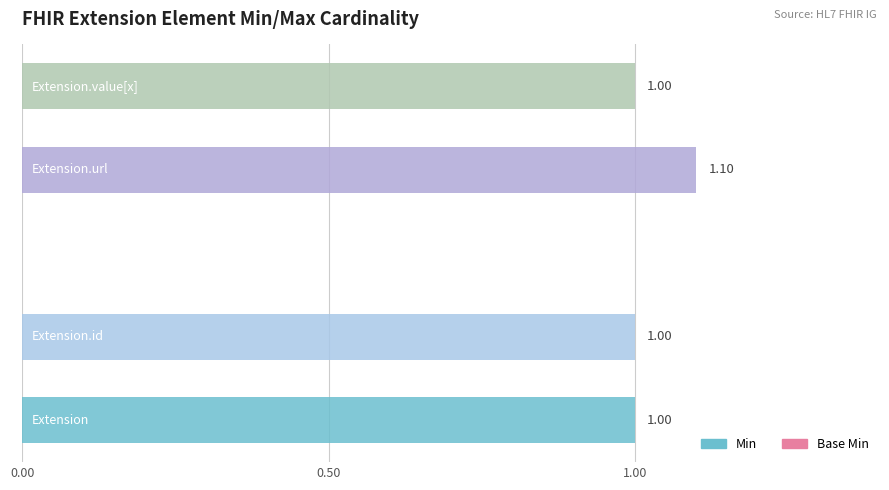

Is the value of Min at Extension.url greater than the value of Base Min at Extension.value[x]?

Yes